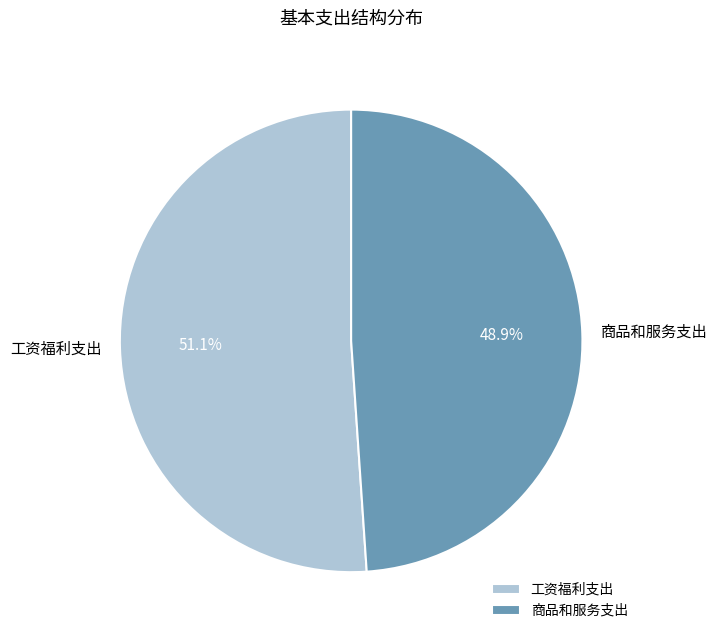

How many segments does this pie chart have?

2